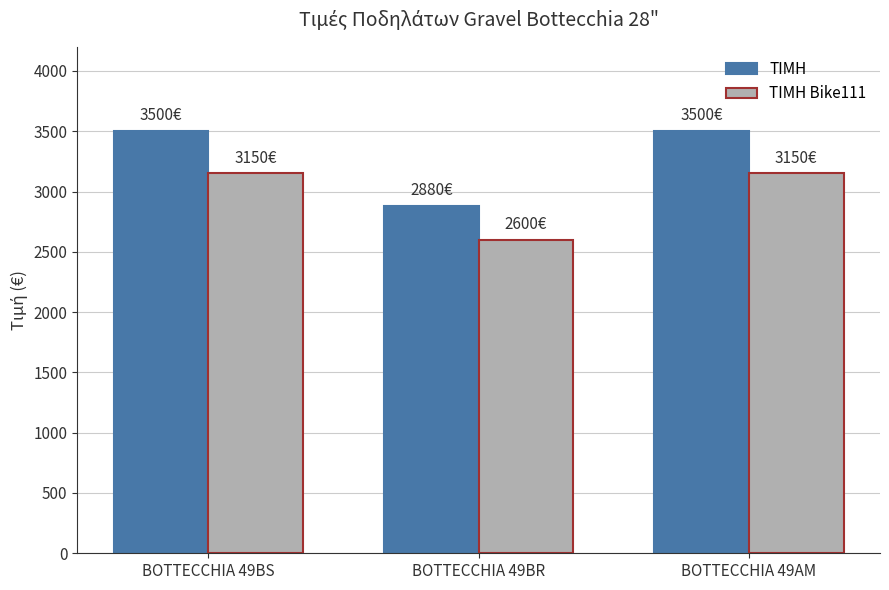

What is the sum of all ΤΙΜΗ values?

9880